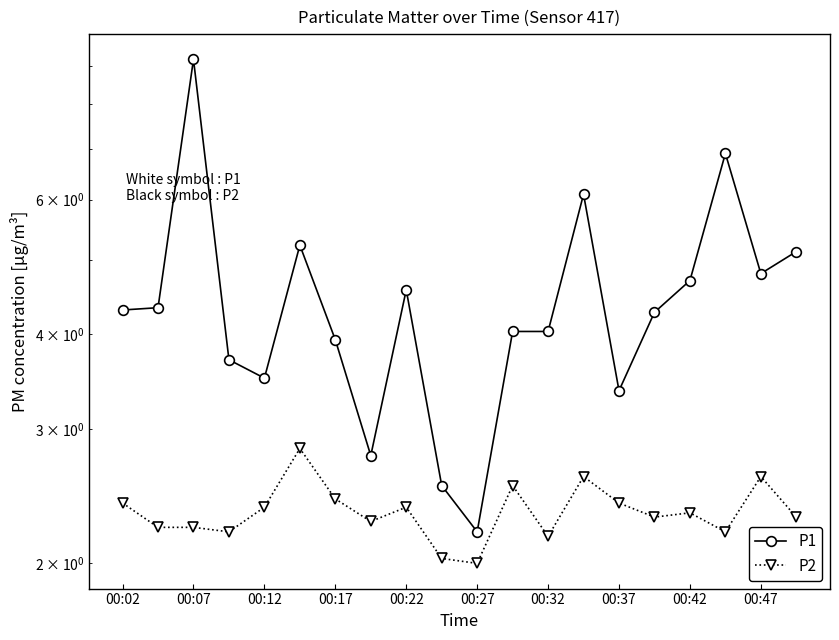

The value of P1 at 00:22 is 4.6. True or false?

True